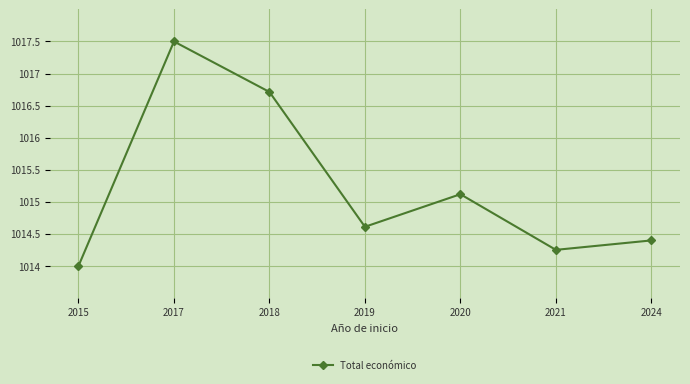

The chart shows a value of 1014.6 at 2019. True or false?

True